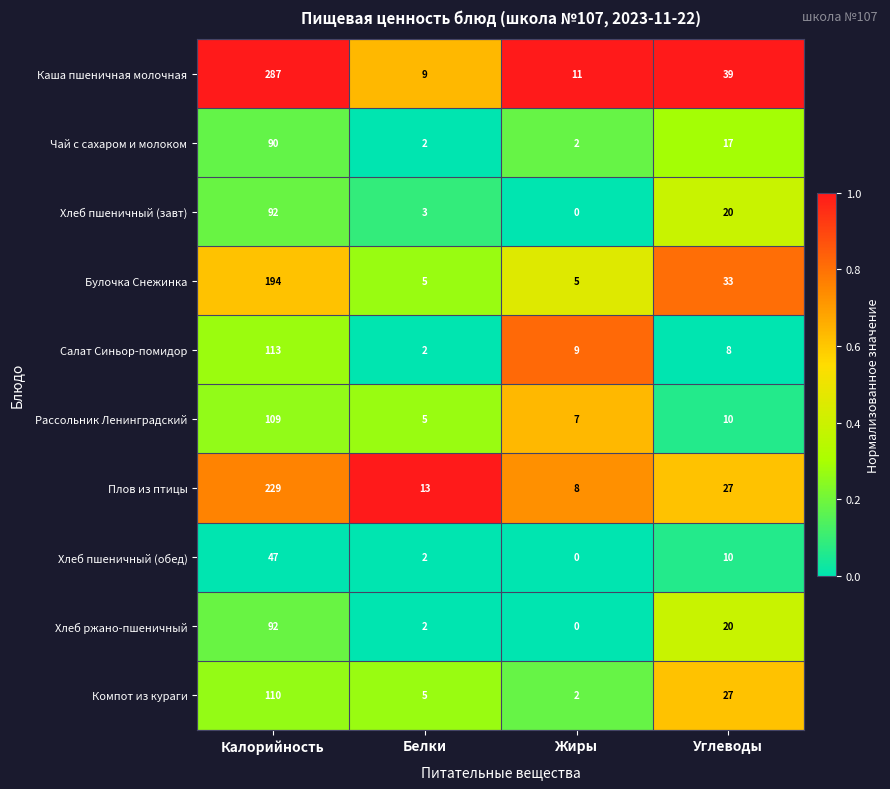

Which series changed the most between Калорийность and Углеводы?

Каша пшеничная молочная